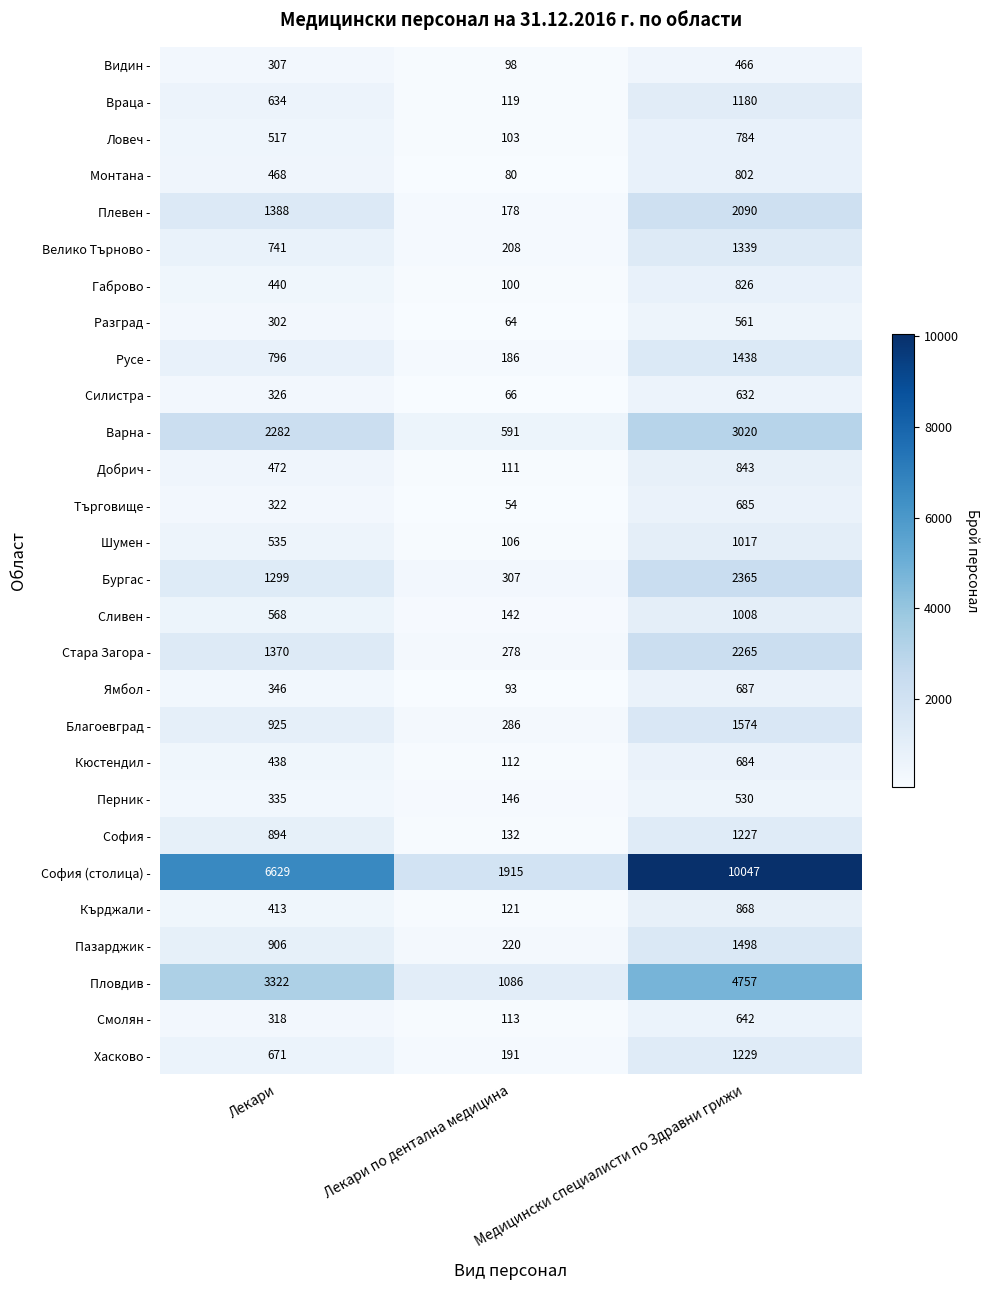

Is the value of Благоевград - at Лекари greater than the value of Силистра - at Медицински специалисти по Здравни грижи?

Yes